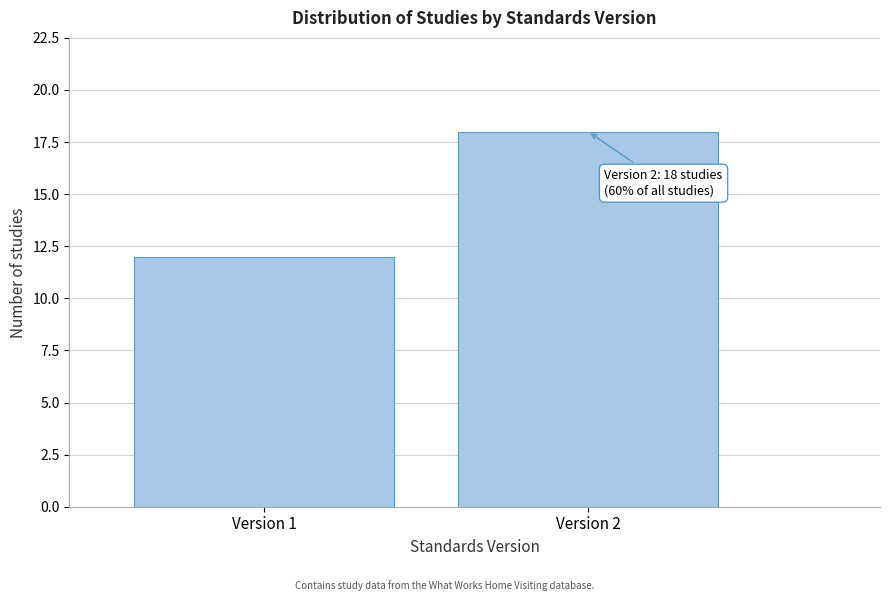

Reading right to left, what are all the values shown in this chart?

Version 2=18	Version 1=12